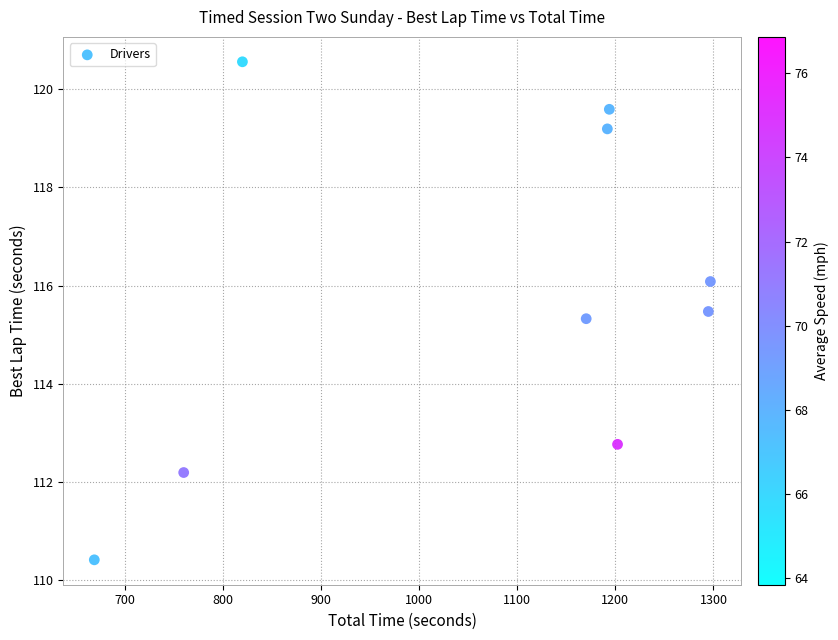

What Y value in the scatter plot is closest to 115?

115.3